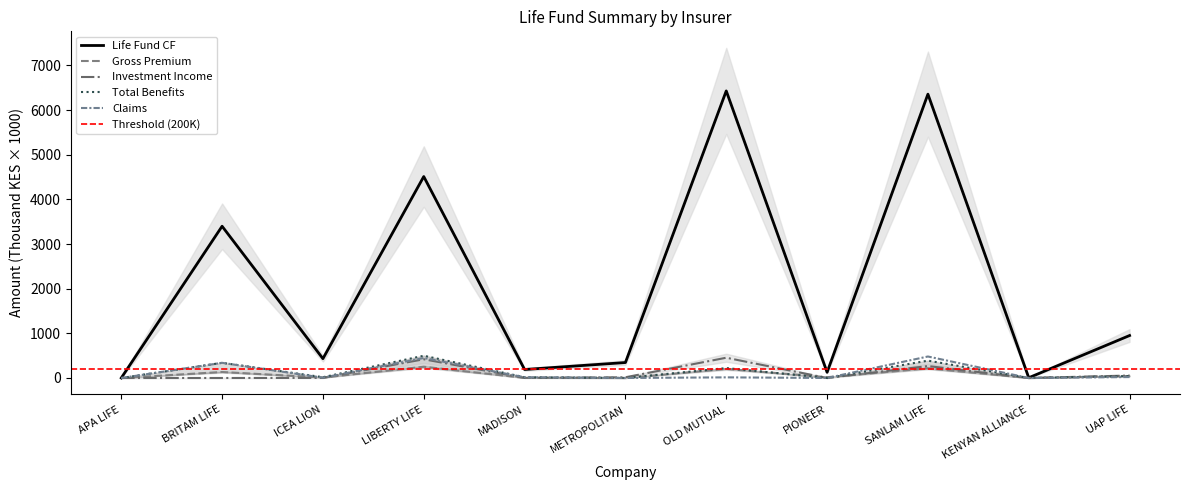

Rank the categories by Investment Income value from highest to lowest.

OLD MUTUAL, LIBERTY LIFE, SANLAM LIFE, UAP LIFE, METROPOLITAN, MADISON, ICEA LION, KENYAN ALLIANCE, APA LIFE, BRITAM LIFE, PIONEER